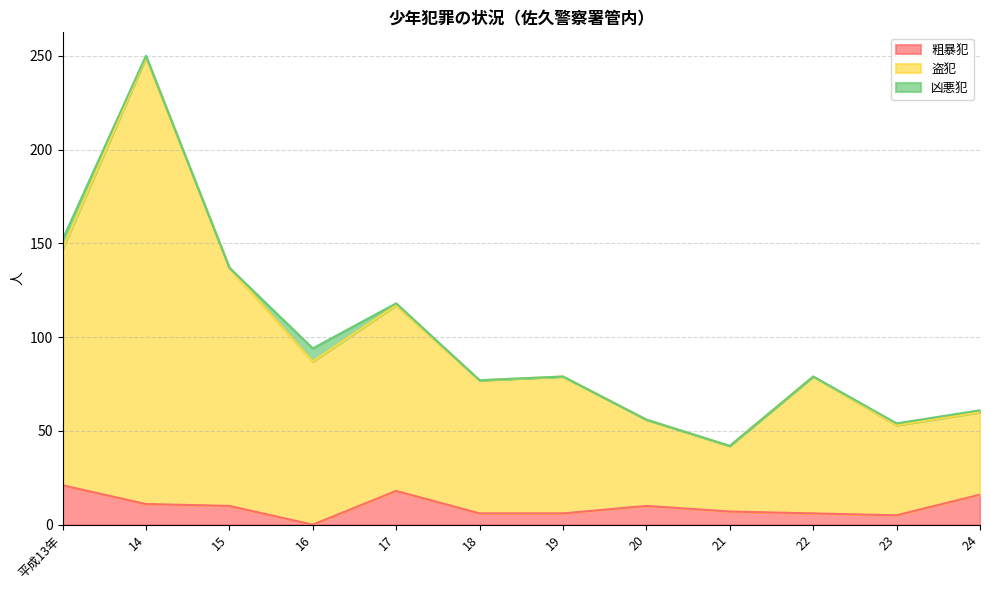

True or false: 盗犯 has more than 1 points higher than both neighbors.

True